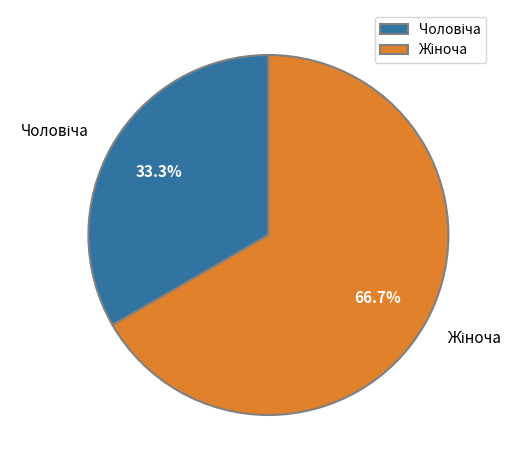

Does any single category account for the majority?

Yes